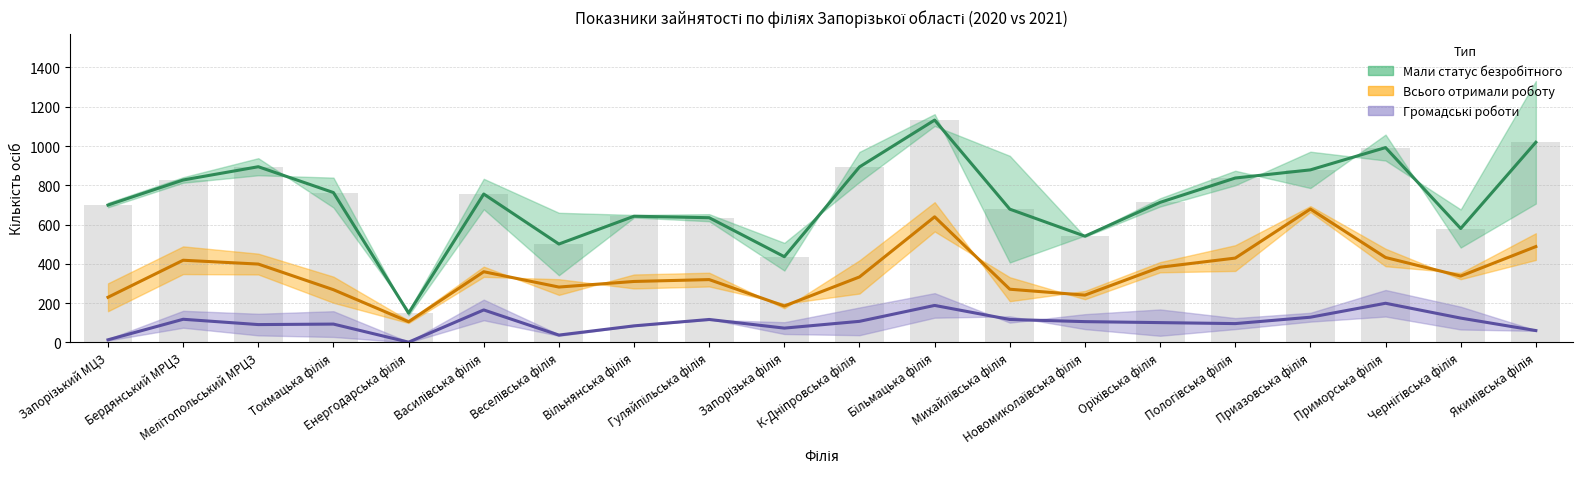

What is the value of the Громадські роботи (2021) bar at the 16th from the left?

68